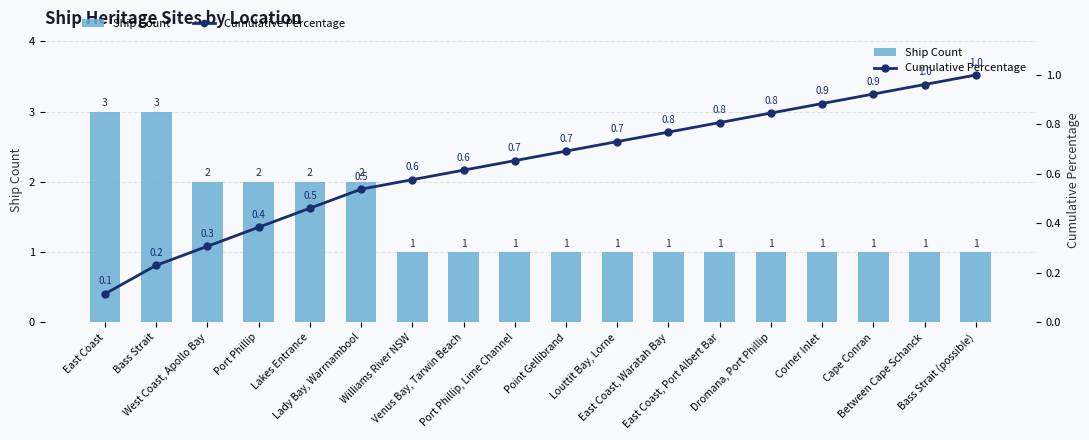

Are the bars horizontal?

No